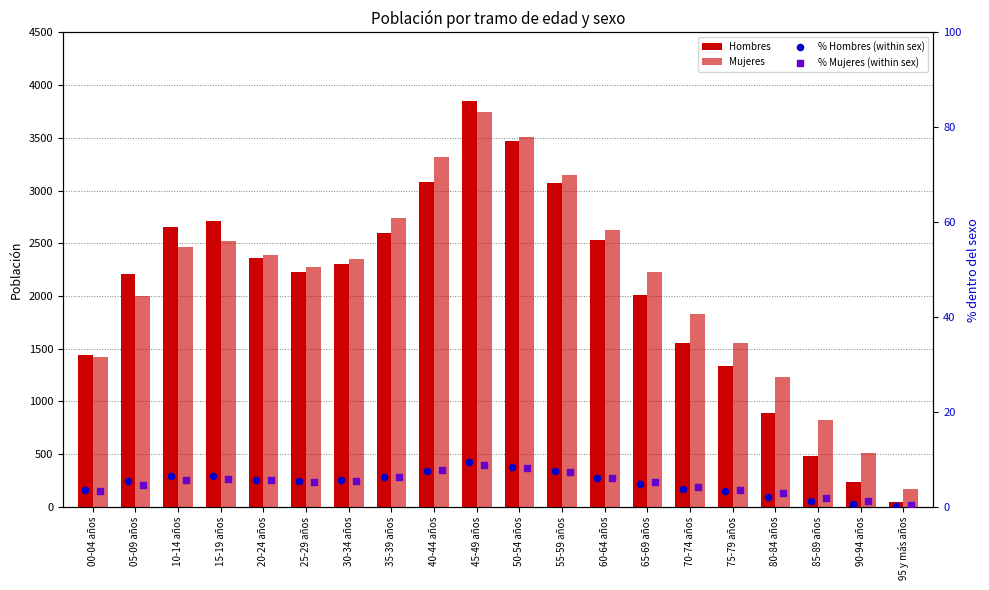

Is the value of Hombres at 25-29 años greater than the value of Mujeres at 35-39 años?

No